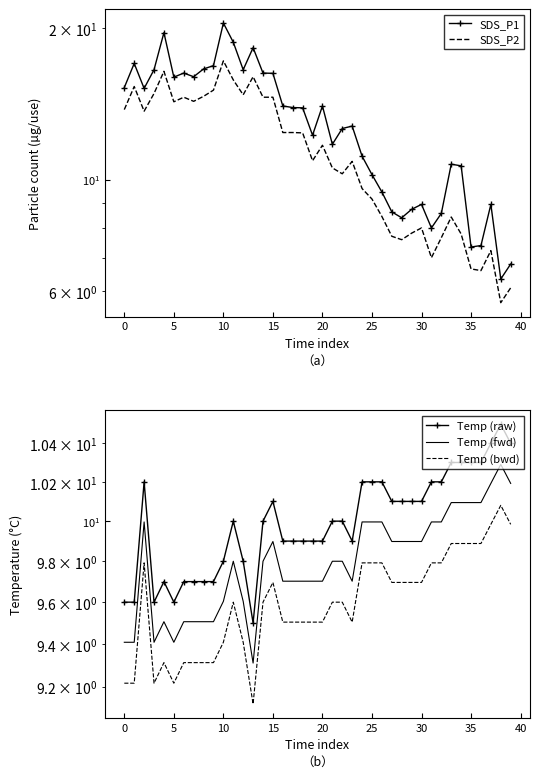

Is this an area chart (filled region under the line)?

No